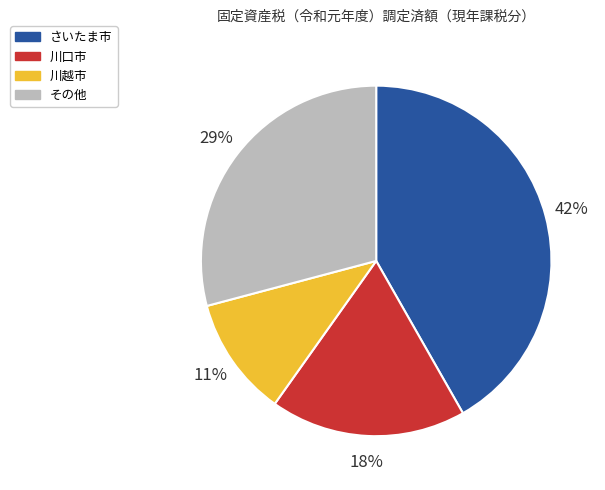

To the nearest percent, what is the average slice percentage?

25%